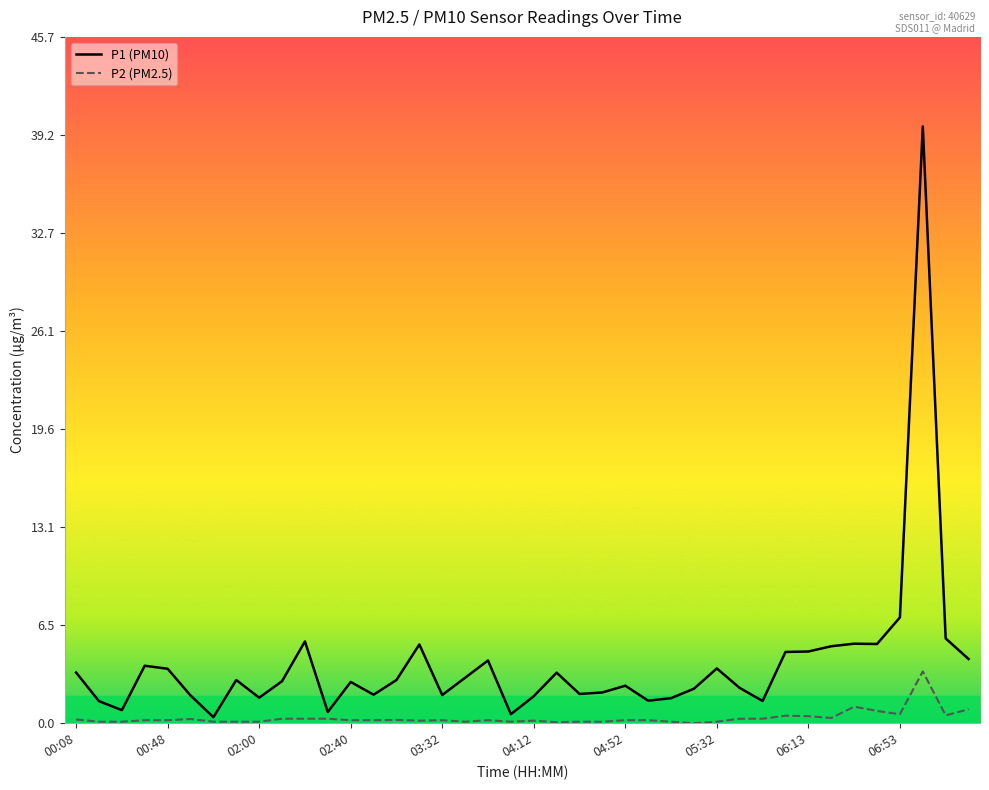

Which series has the widest spread of values?

P1 (PM10)